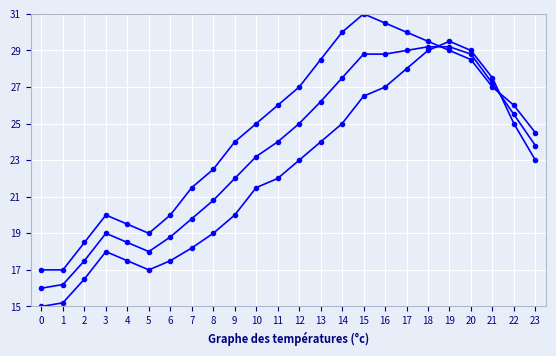

How many lines are shown in the chart?

3